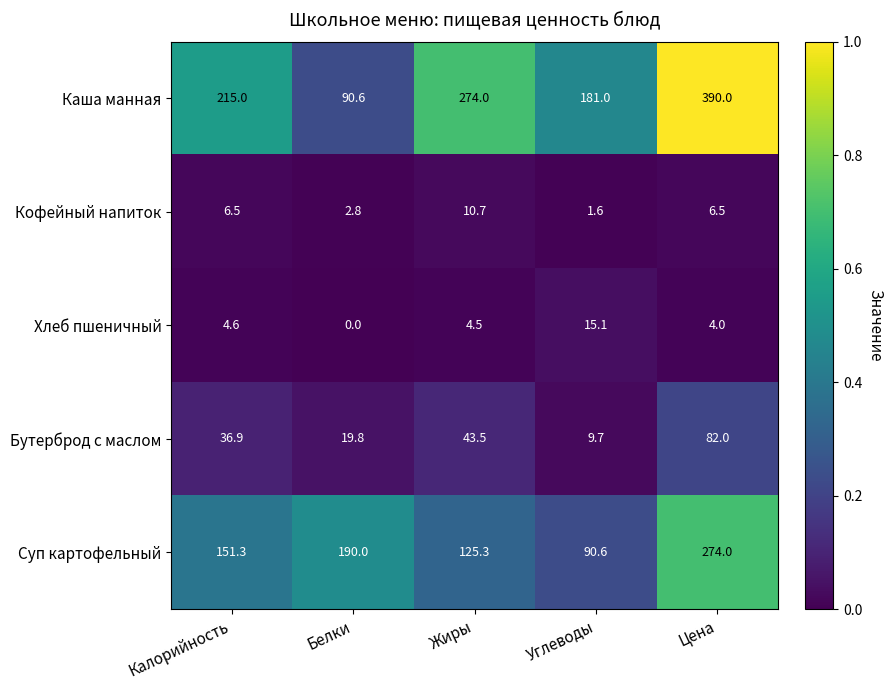

Rank the series at Белки from lowest to highest value.

Хлеб пшеничный, Кофейный напиток, Бутерброд с маслом, Каша манная, Суп картофельный